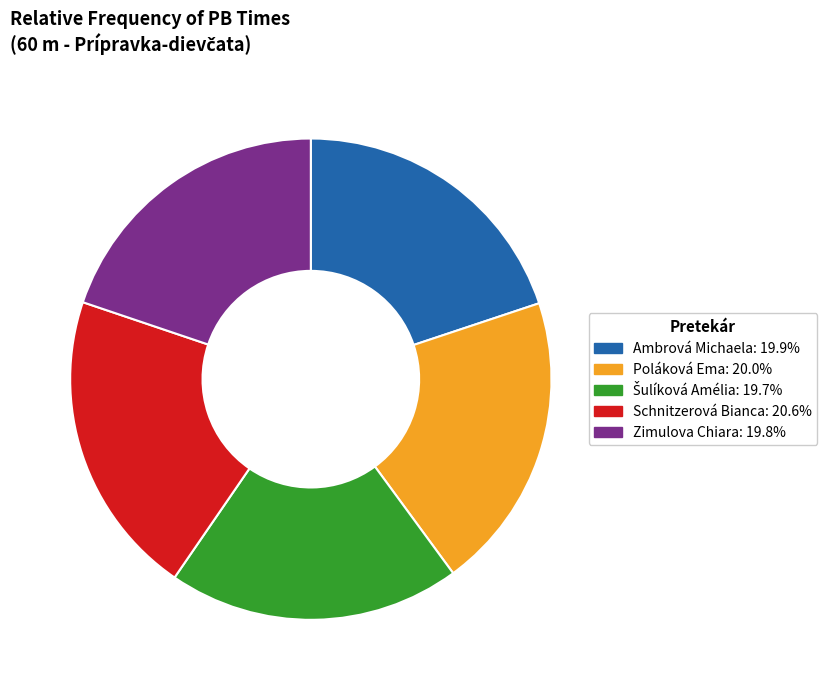

Approximately how many times larger is the value at Zimulova Chiara compared to Poláková Ema?

1.0